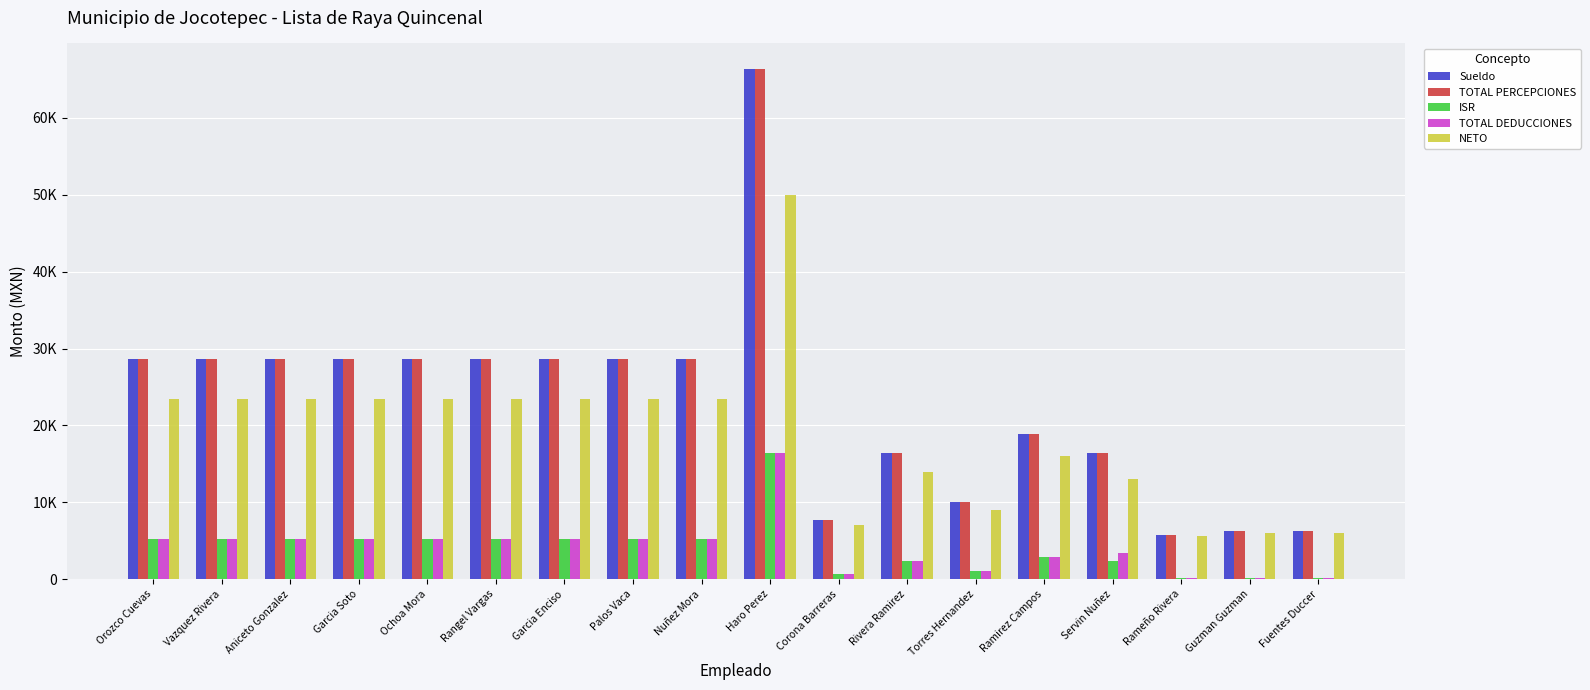

Does the chart contain stacked bars?

No